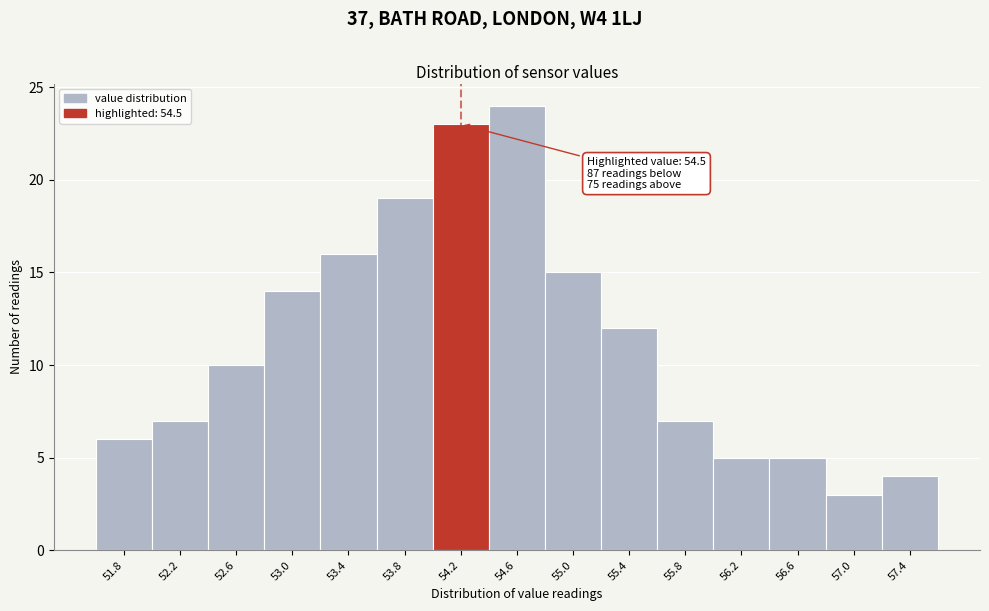

Reading left to right, transcribe all the data shown in this chart.

6	7	10	14	16	19	23	24	15	12	7	5	5	3	4